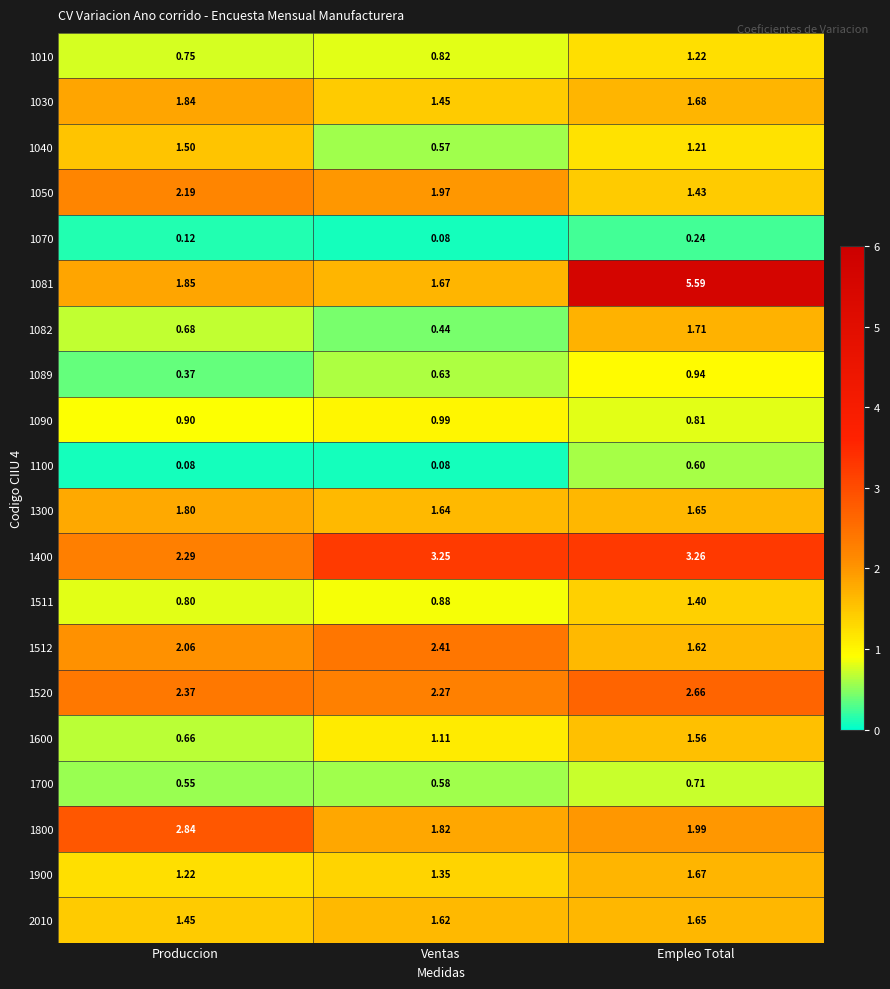

Where is 1081 nearest to the value 3?

Produccion